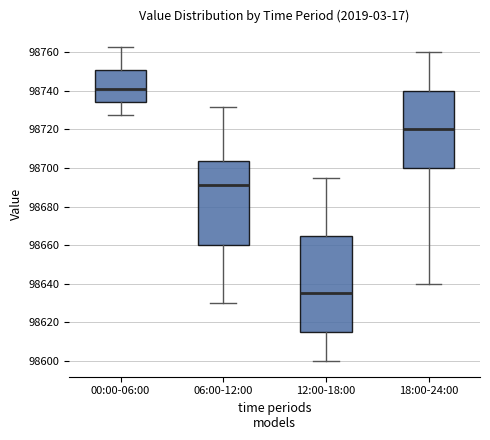

Reading left to right, read every box against the y-axis: the position of its median line, the range the box covers, and the ends of its whiskers. The values are not printed on the chart, so give them approximately, as read against the axis.

00:00-06:00: median 98740, box 98734 to 98750, whiskers 98728 to 98762
06:00-12:00: median 98692, box 98660 to 98704, whiskers 98630 to 98732
12:00-18:00: median 98636, box 98616 to 98666, whiskers 98600 to 98696
18:00-24:00: median 98720, box 98700 to 98740, whiskers 98640 to 98760